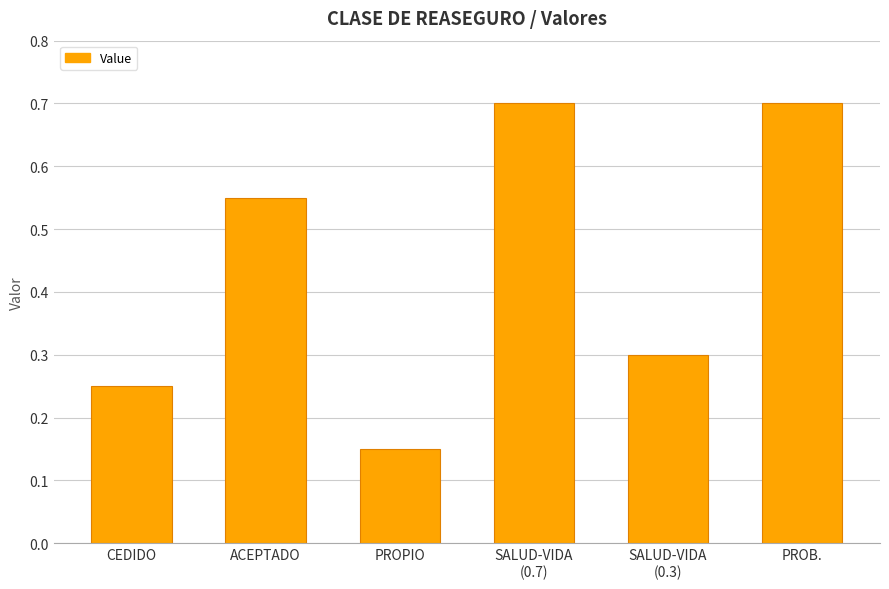

What is the approximate value at PROB.?

0.7